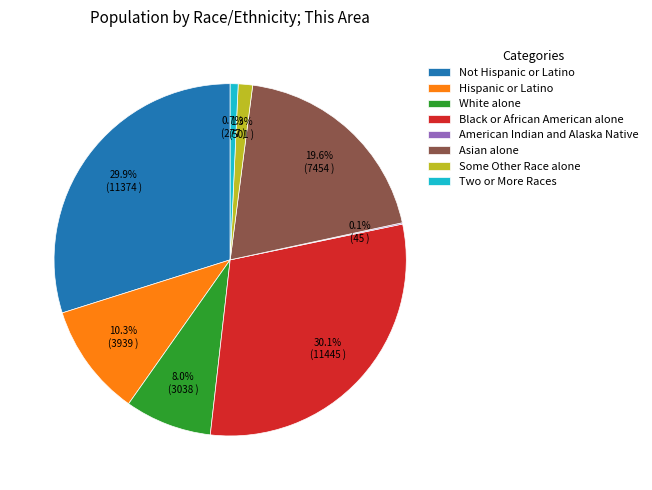

What percentage do Black or African American alone and Hispanic or Latino together represent?

40.4%